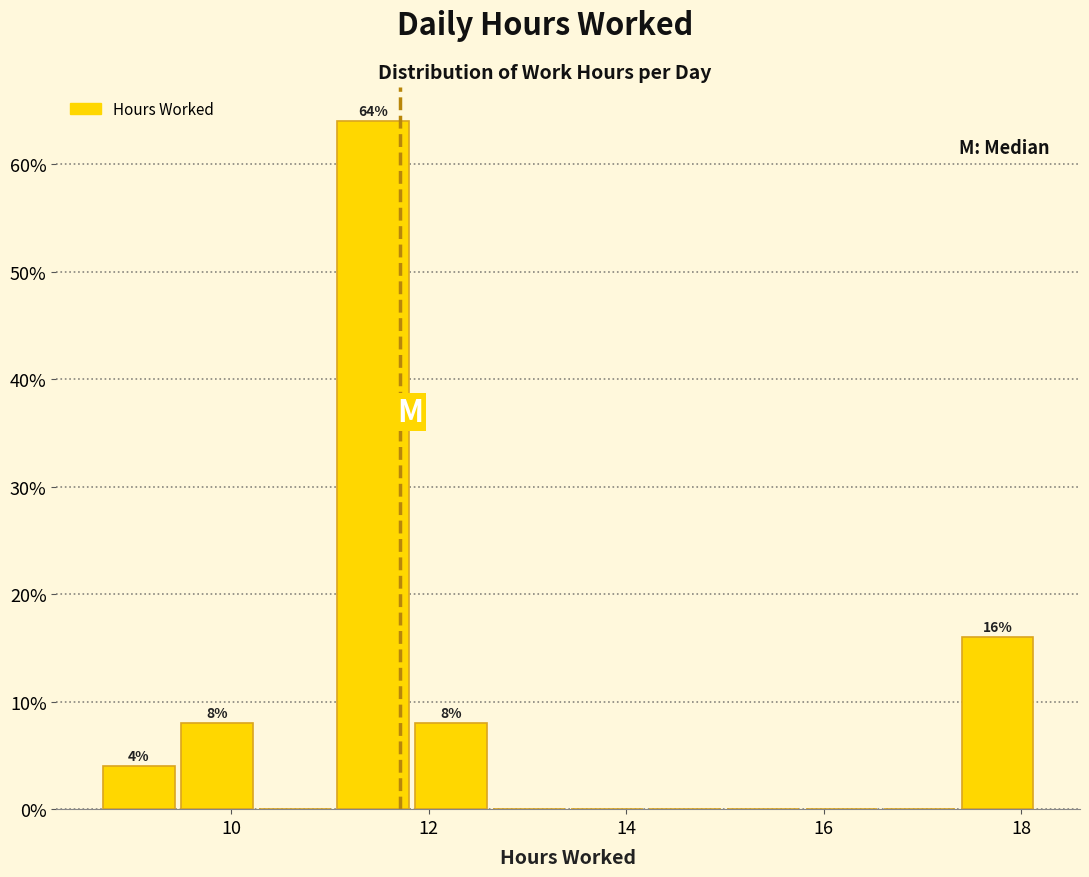

Read against the x-axis, roughly where is the centre of the tallest bar?

11.4